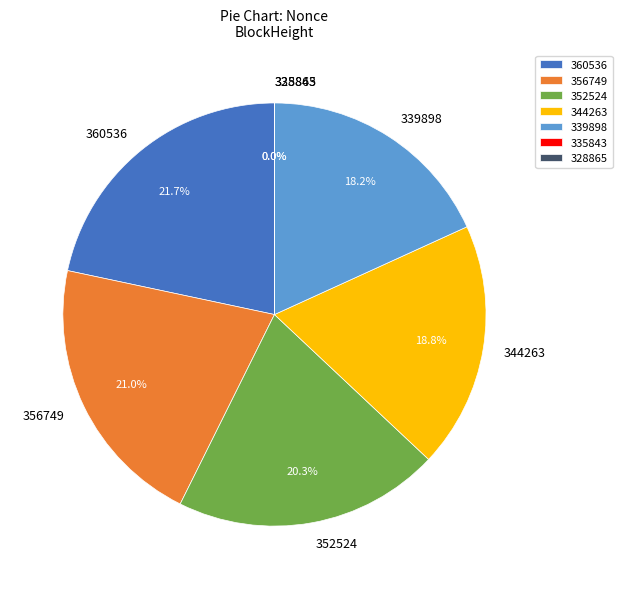

Which slice is the largest?

360536